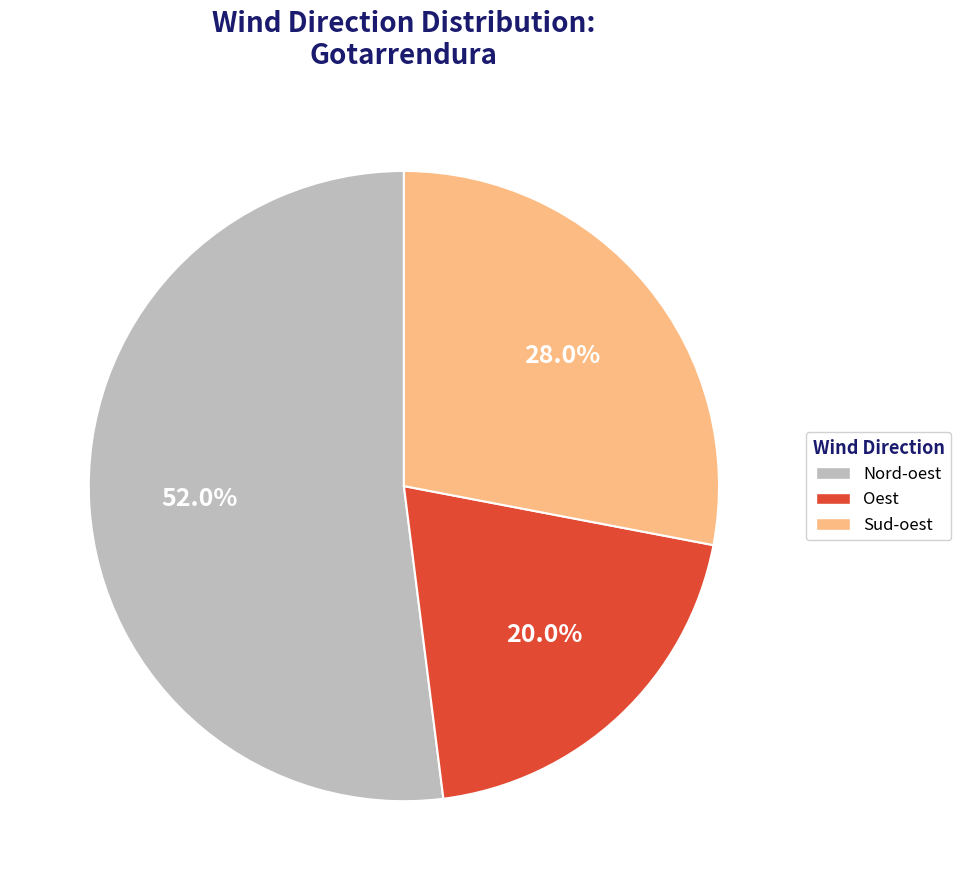

What percentage do Sud-oest and Nord-oest together represent?

80.0%